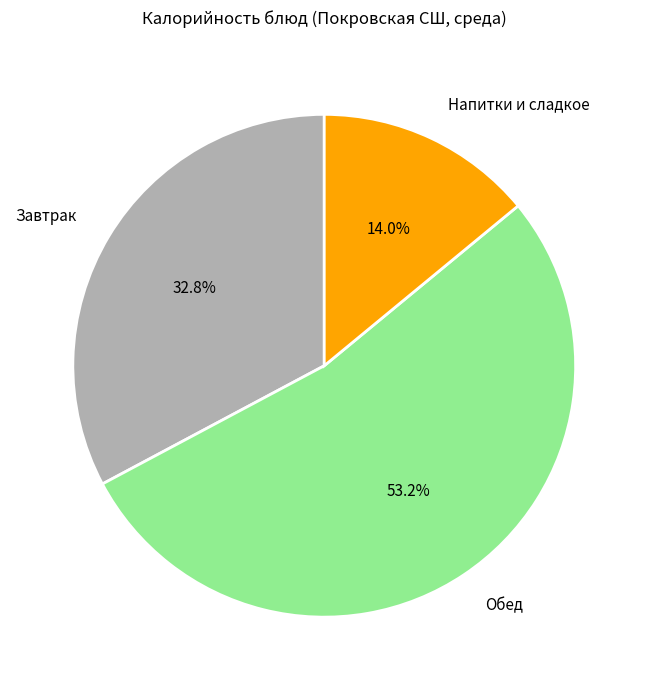

Rank the categories by value from lowest to highest.

Напитки и сладкое, Завтрак, Обед